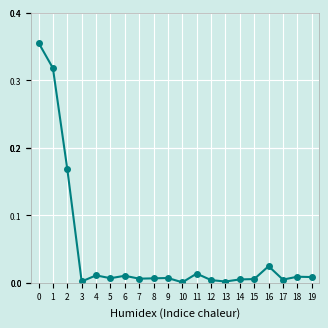

Is it true that the value at 1 is 0.1?

False